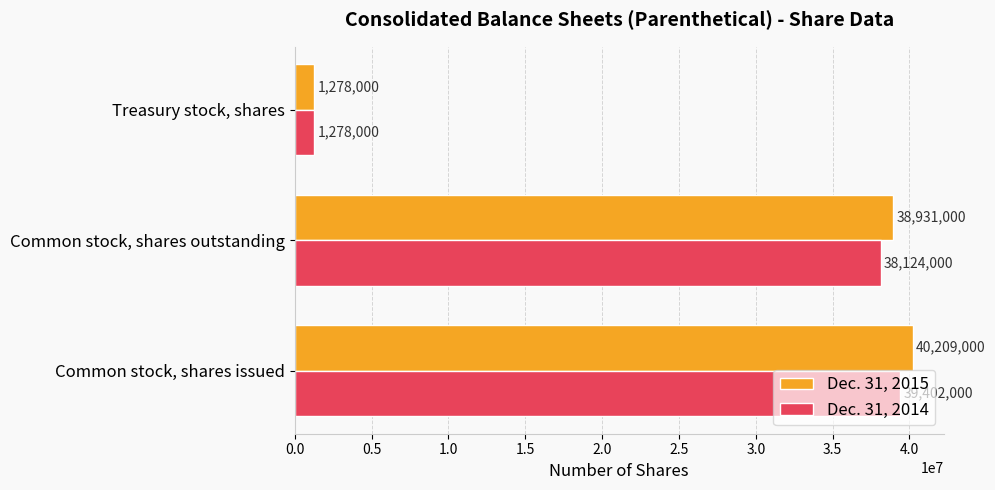

What is the approximate value of Dec. 31, 2015 at Common stock, shares issued?

40209000